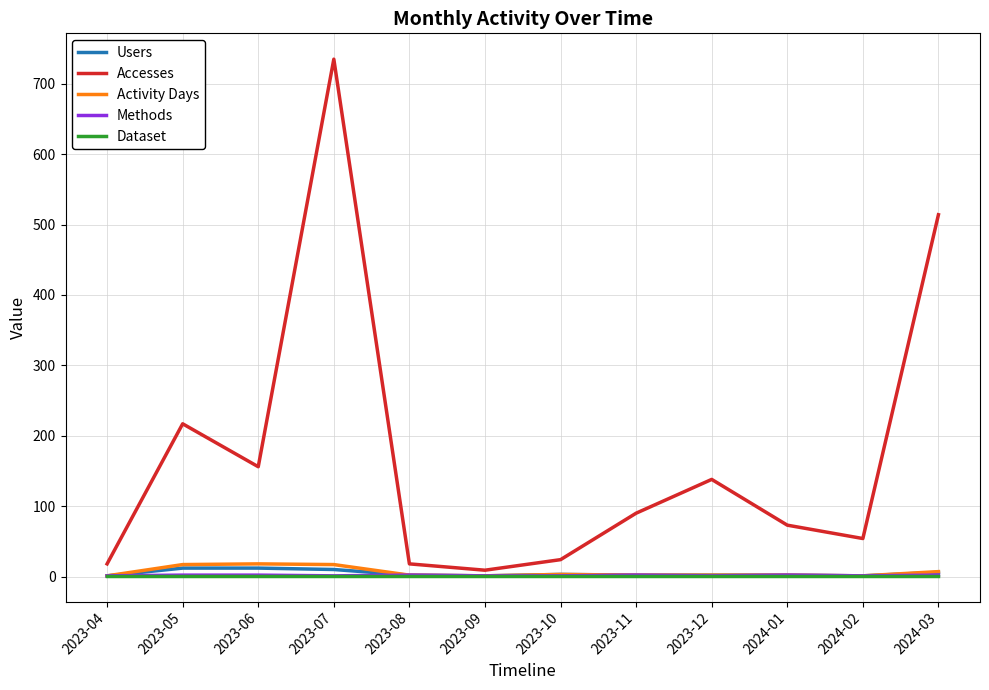

Which series has the largest total across all categories?

Accesses